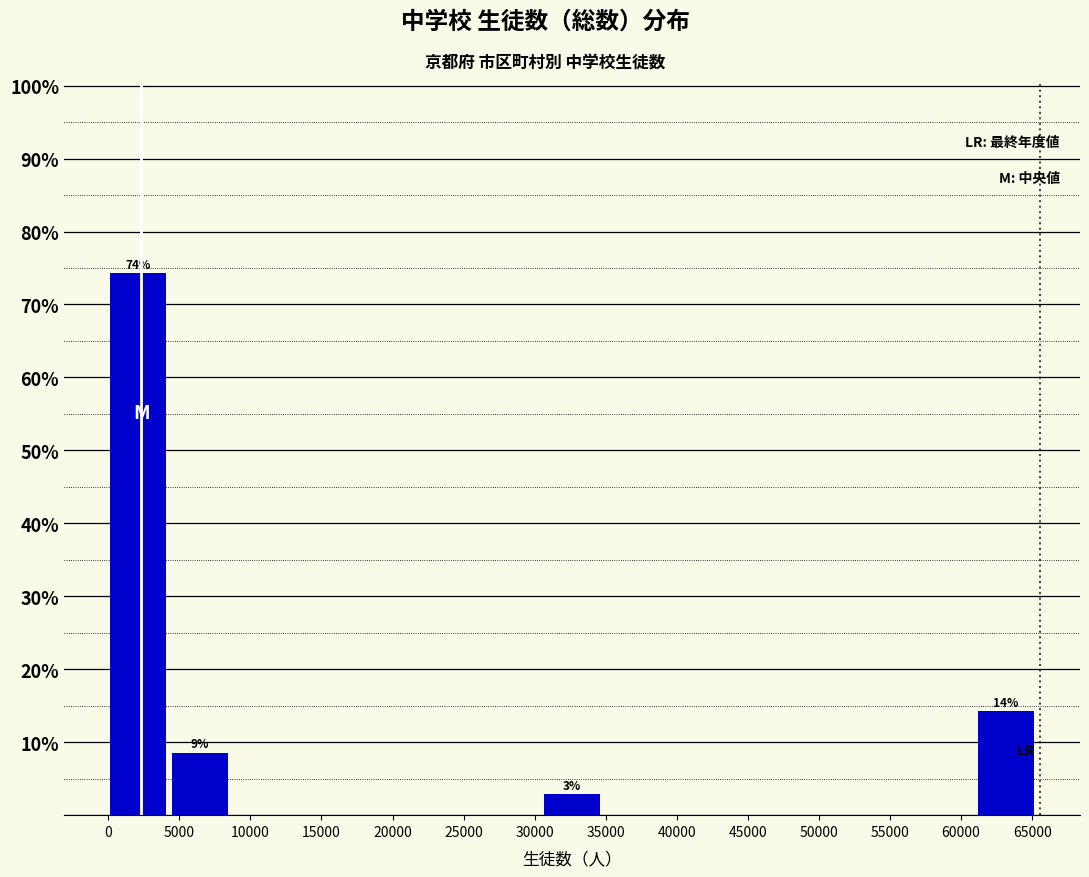

Which range on the x-axis has the tallest bar?

0 to 4500